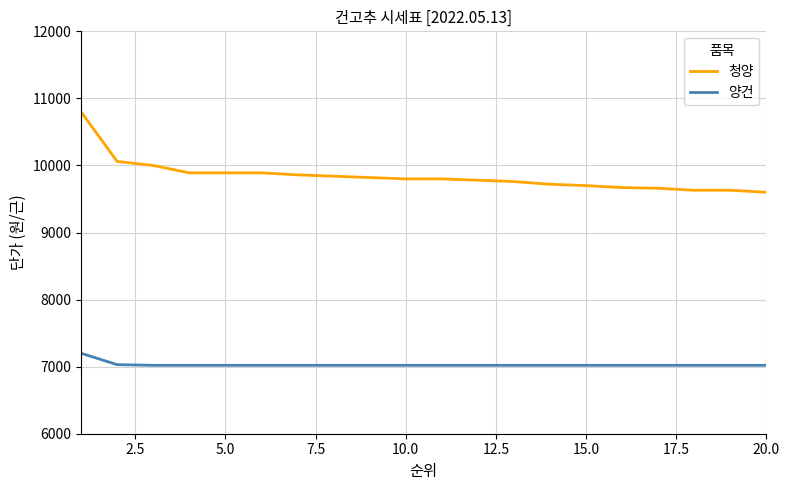

What is the greatest value displayed?

10800